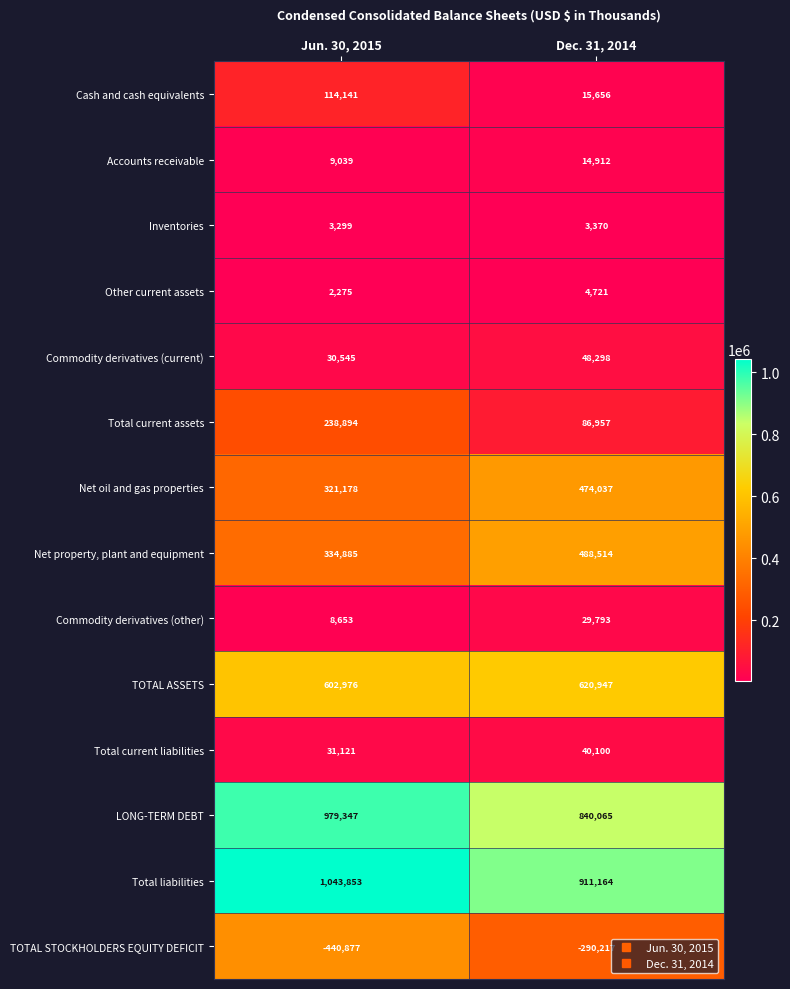

What is the spread (max minus min) of values at Jun. 30, 2015?

1484730